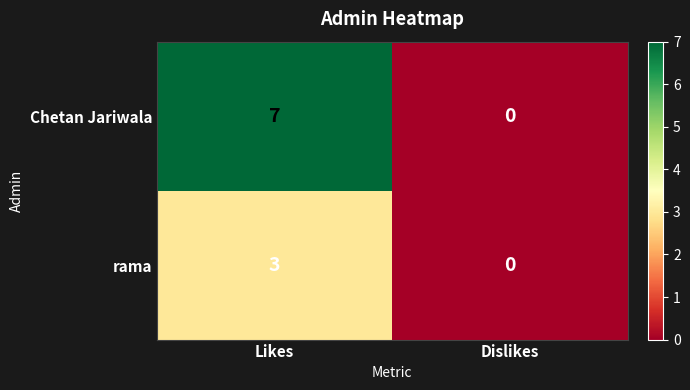

At which category does the chart reach its minimum across all series?

Dislikes